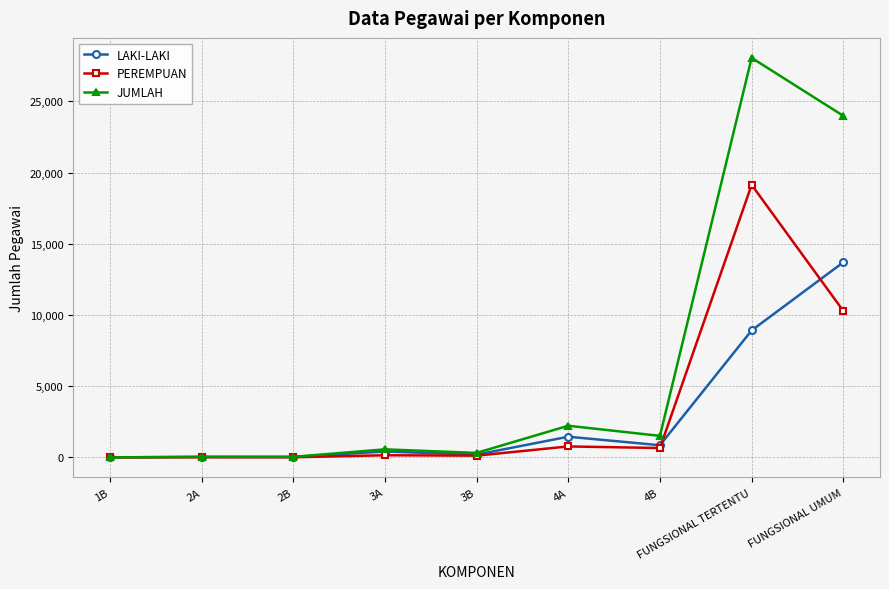

Which series has the widest spread of values?

JUMLAH